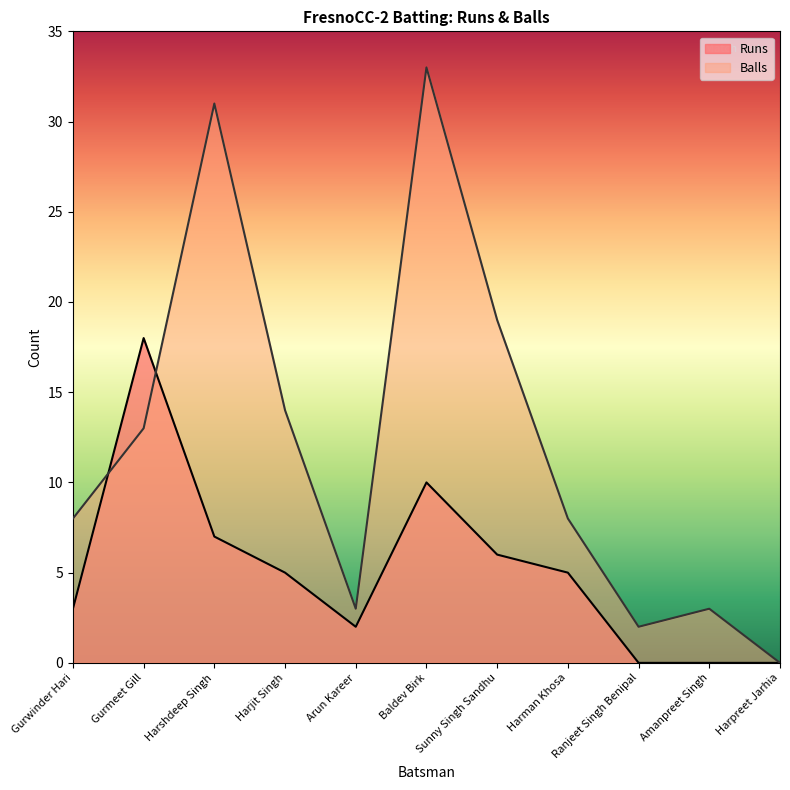

What is the label of the 4th point from the right?

Harman Khosa